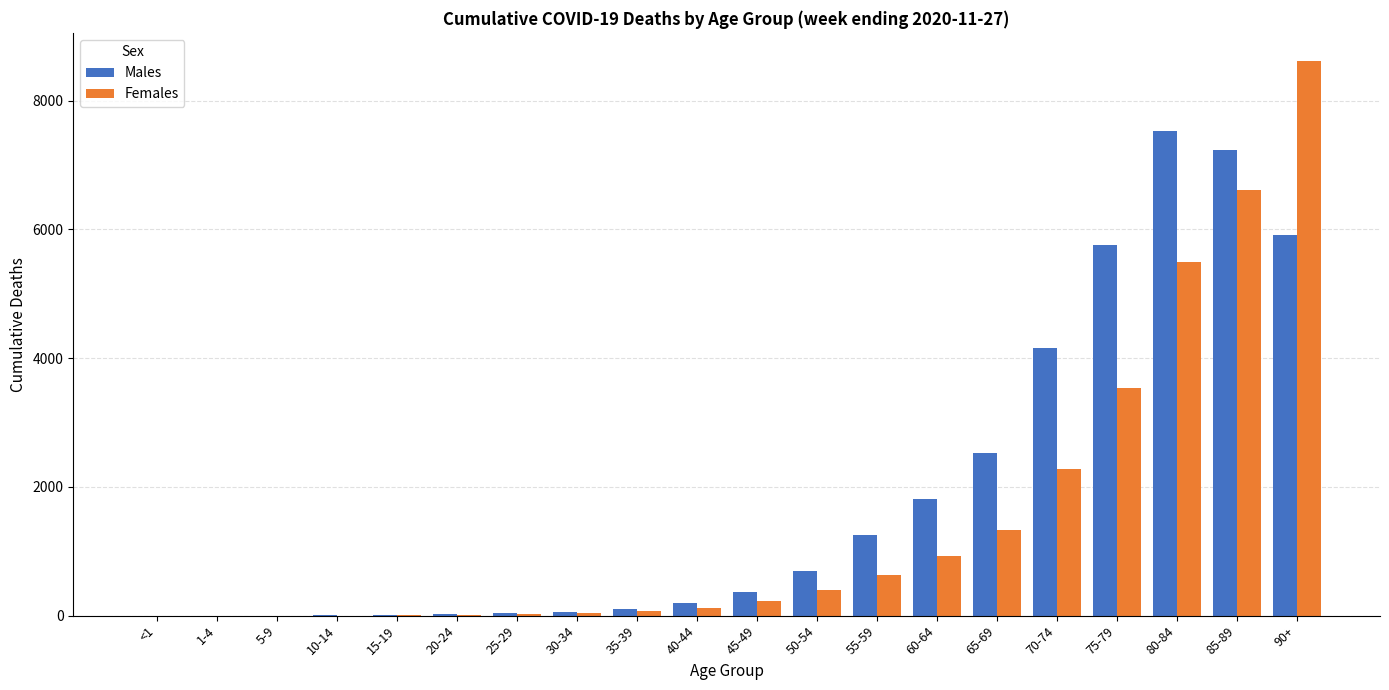

Which series has the largest total across all categories?

Males